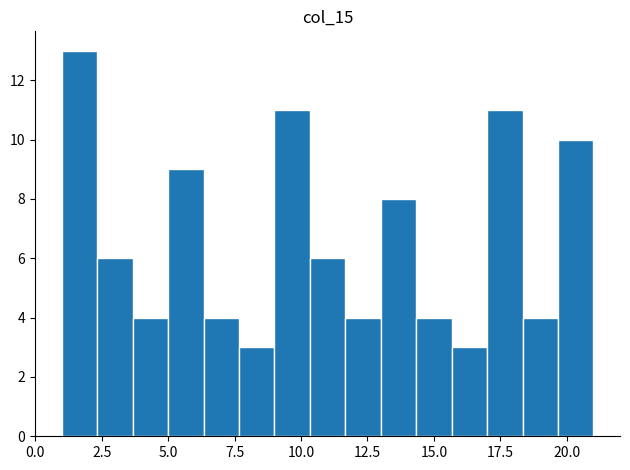

Around what value on the x-axis is the tallest bar? Give the approximate position of its centre, as read against the axis.

1.5